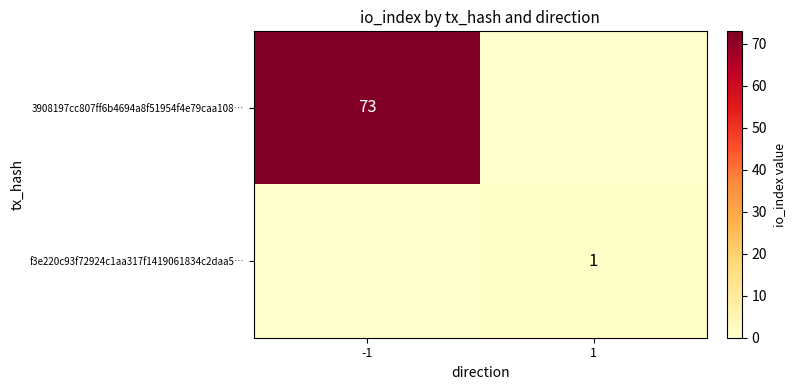

Is the value of 3908197cc807ff6b4694a8f51954f4e79caa108… at -1 greater than the value of f3e220c93f72924c1aa317f1419061834c2daa5… at 1?

Yes